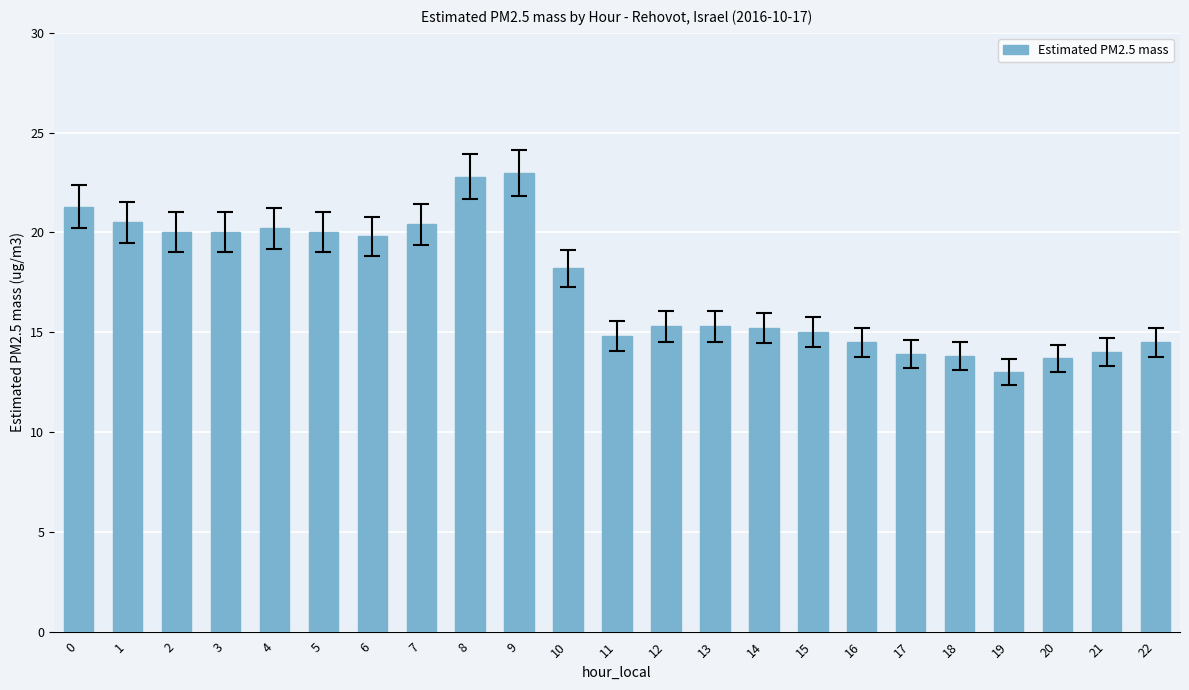

True or false: the data shows 14.5 at 22.

True